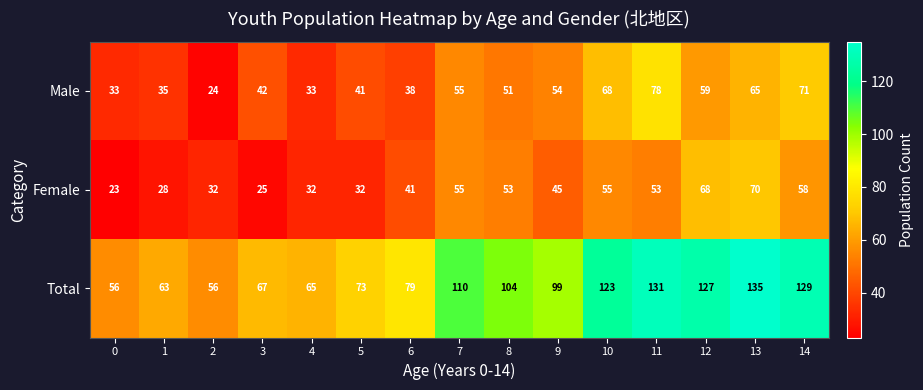

At which category is the sum across all series the highest?

13